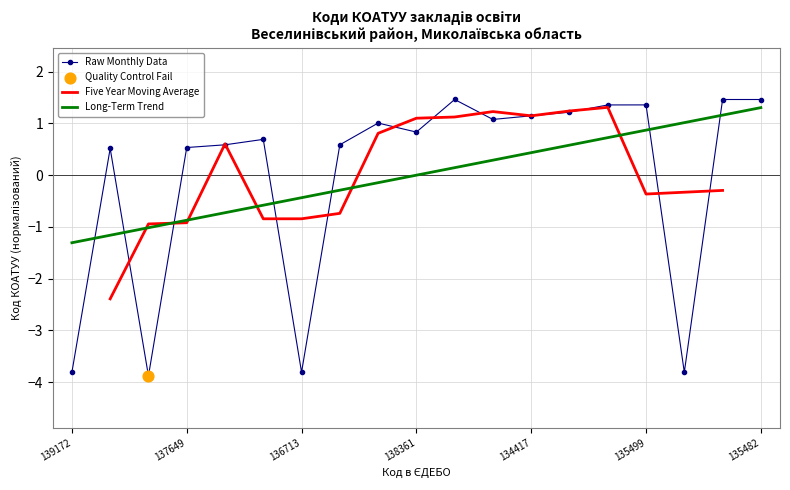

Which has a higher value, 137664 or 134699?

137664